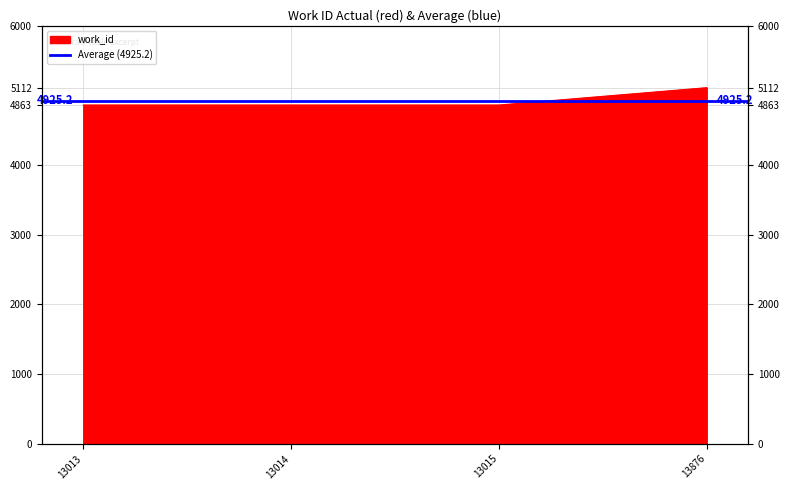

True or false: the data shows 4863 at 13015.

True